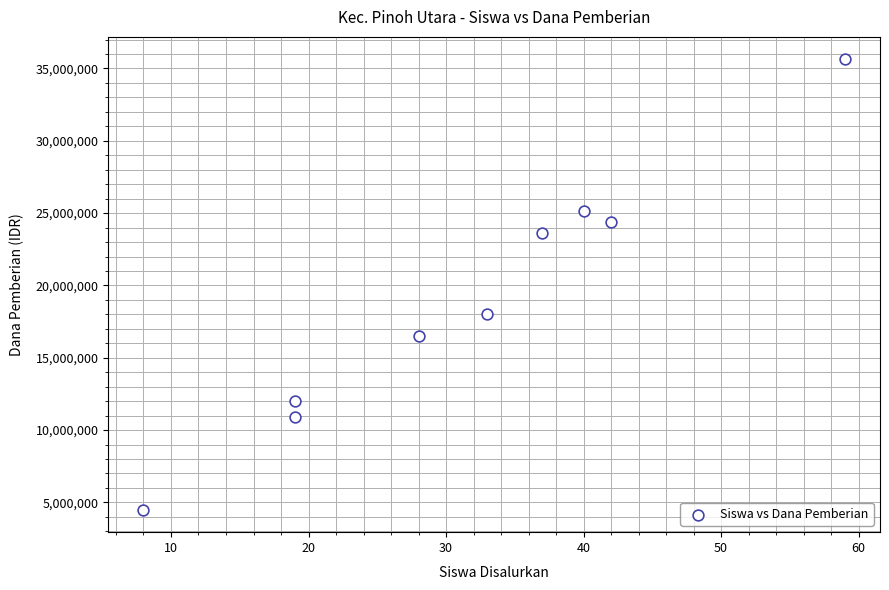

What is the range of X values (max minus min)?

51